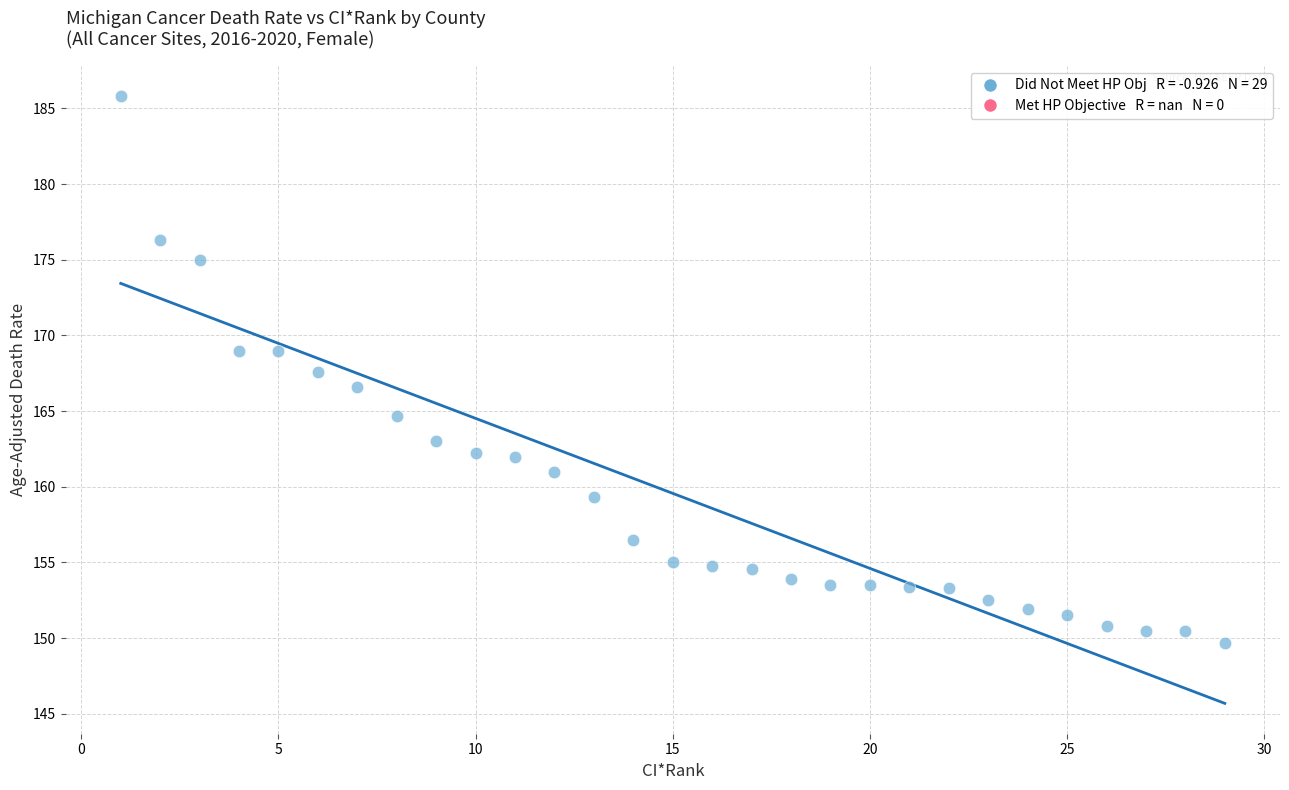

What is the range of X values (max minus min)?

28.0